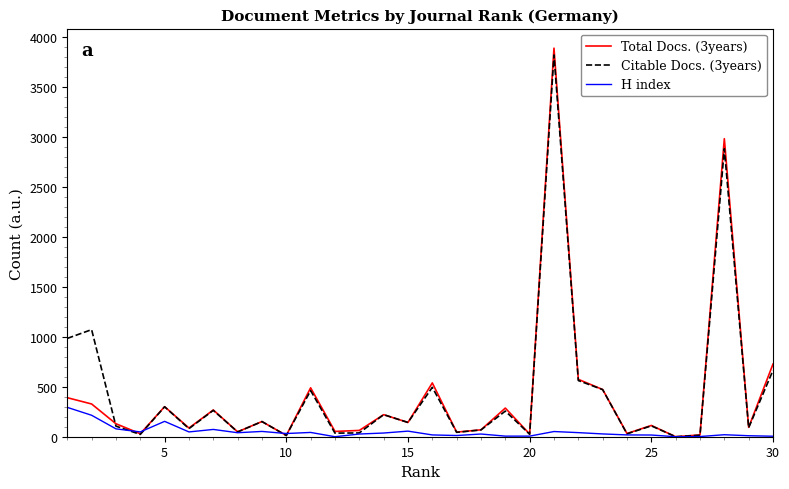

What is the greatest value displayed?

3893